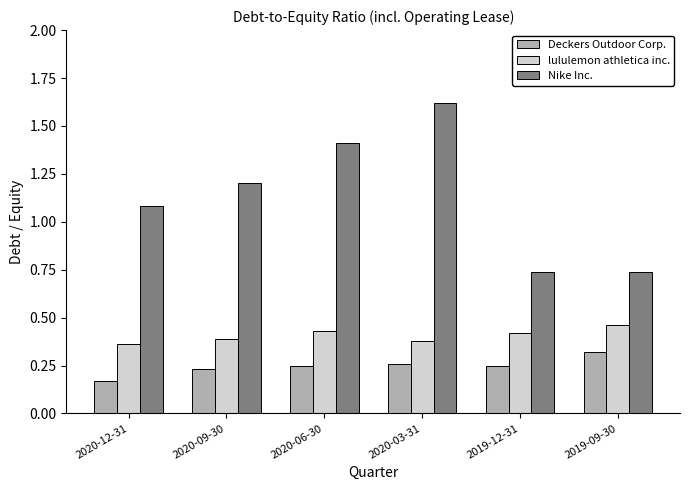

Which category has the highest value across all series?

2020-03-31